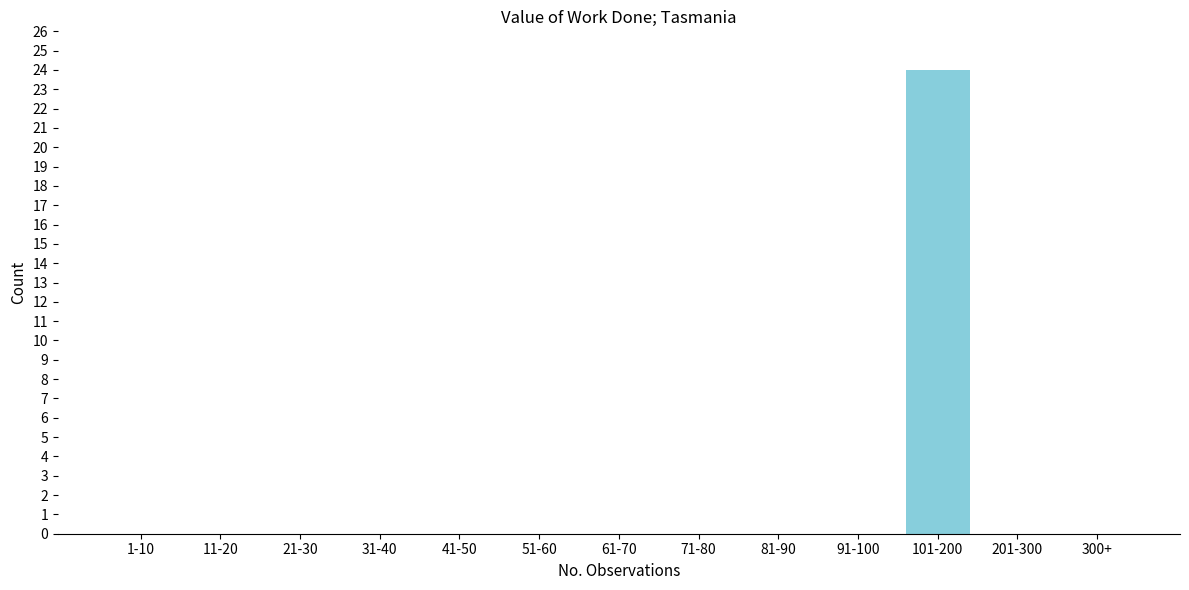

Reading left to right, what are all the values shown in this chart?

1-10=0	11-20=0	21-30=0	31-40=0	41-50=0	51-60=0	61-70=0	71-80=0	81-90=0	91-100=0	101-200=24	201-300=0	300+=0